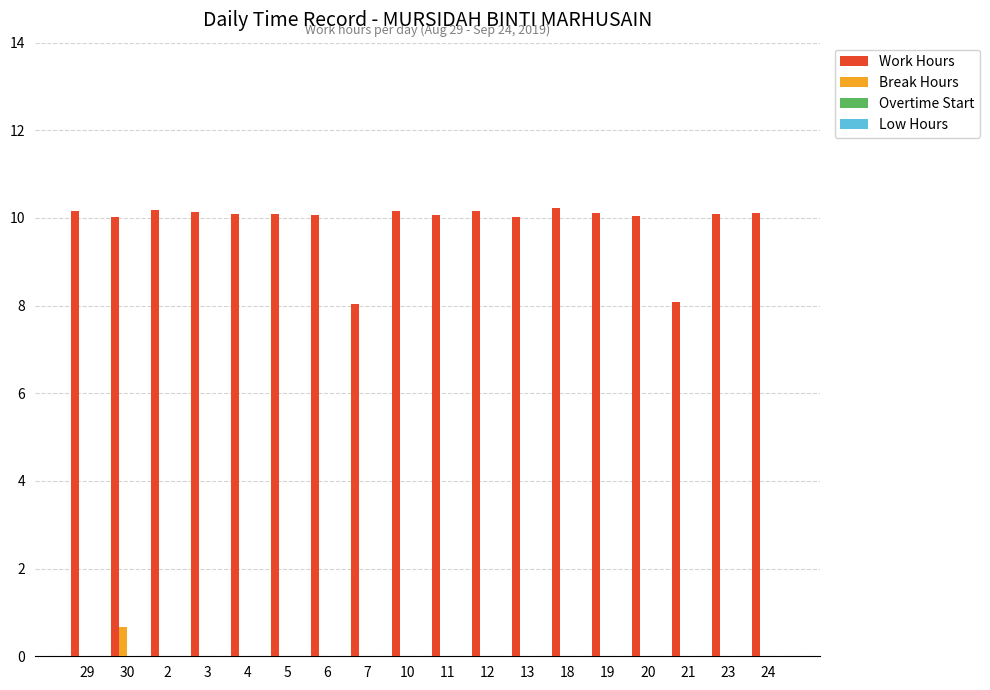

Which series has the largest total across all categories?

Work Hours